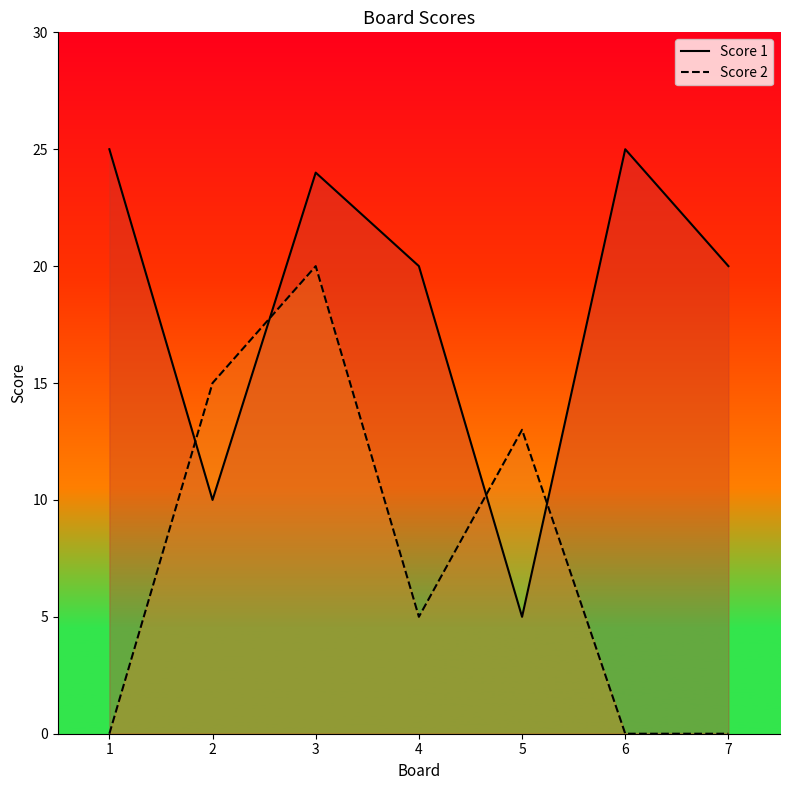

Which category has the highest value in the Score 1 series?

1